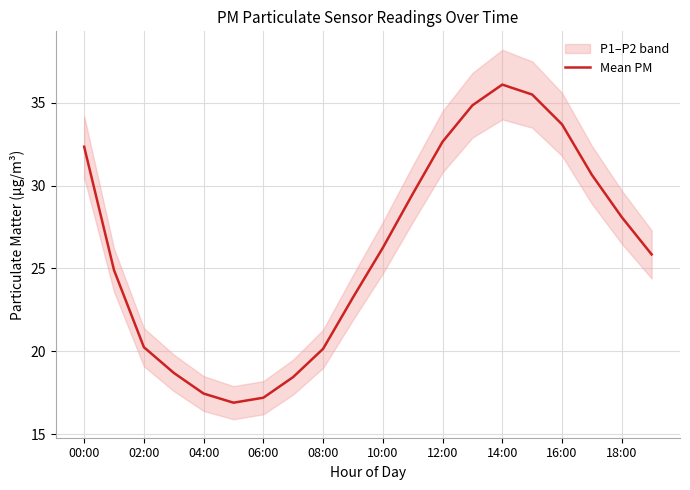

Where is the data nearest to the value 26?

19